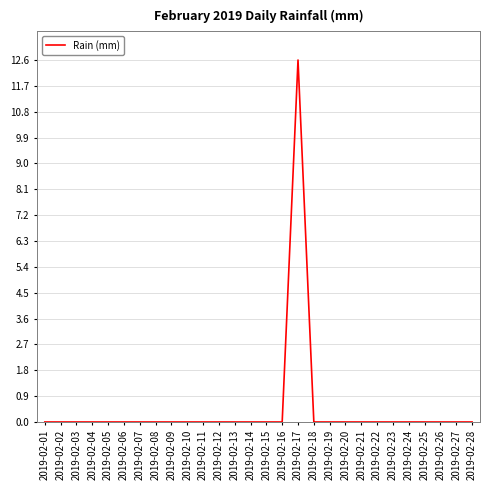

The value at 2019-02-15 is -4.1. True or false?

False